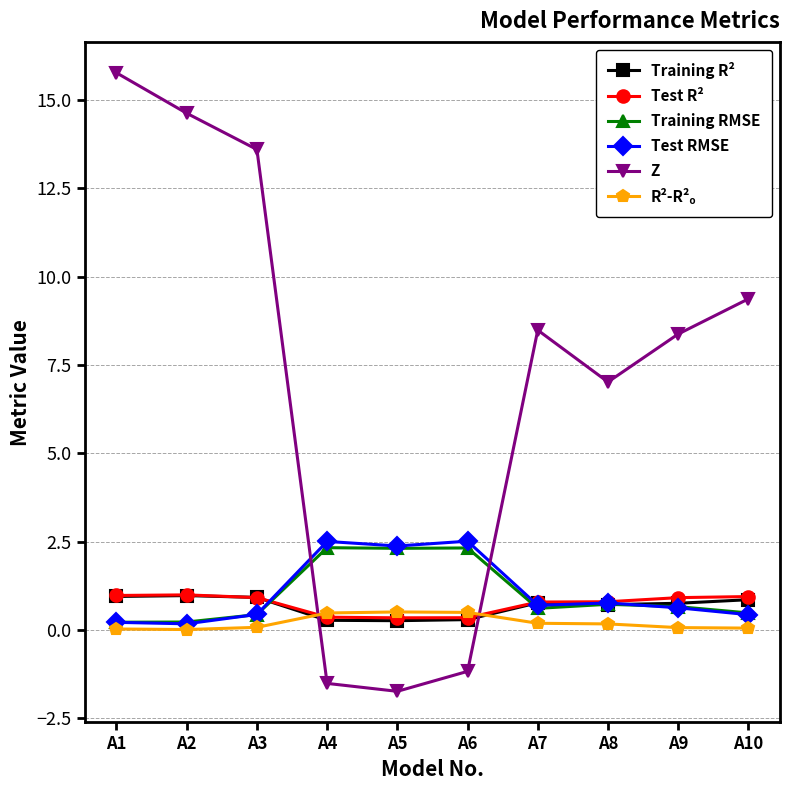

The Test R² series shows 0.4 at A4. True or false?

True